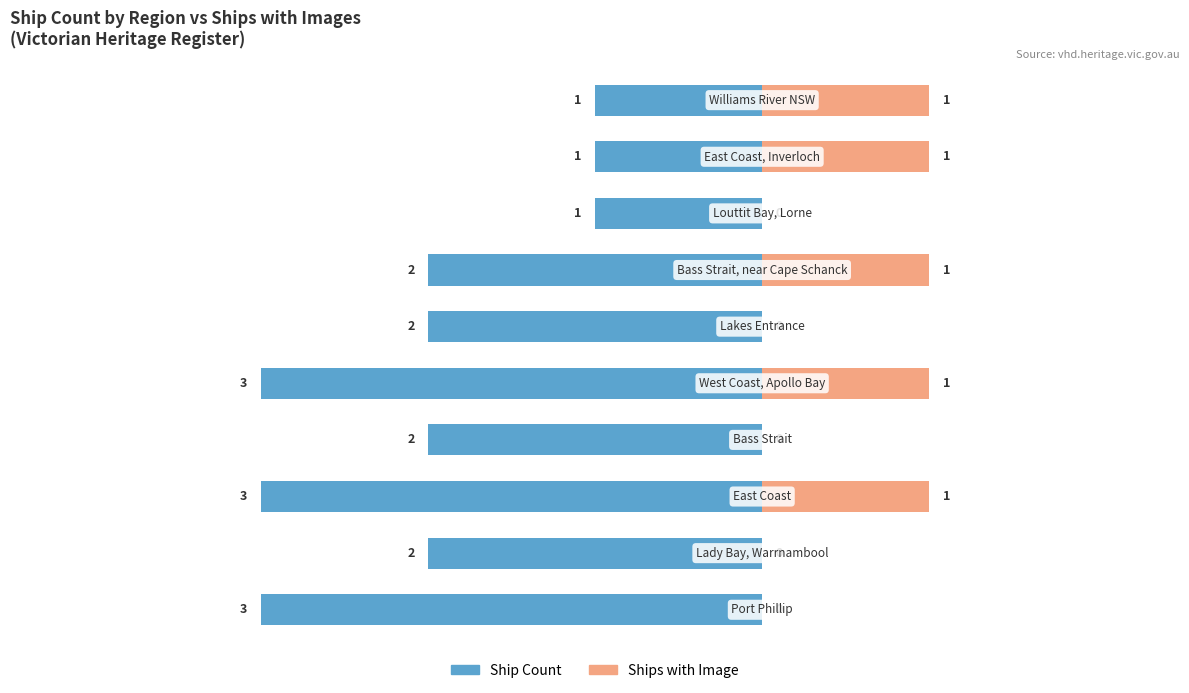

Is it true that Ship Count equals -4 at 2?

False